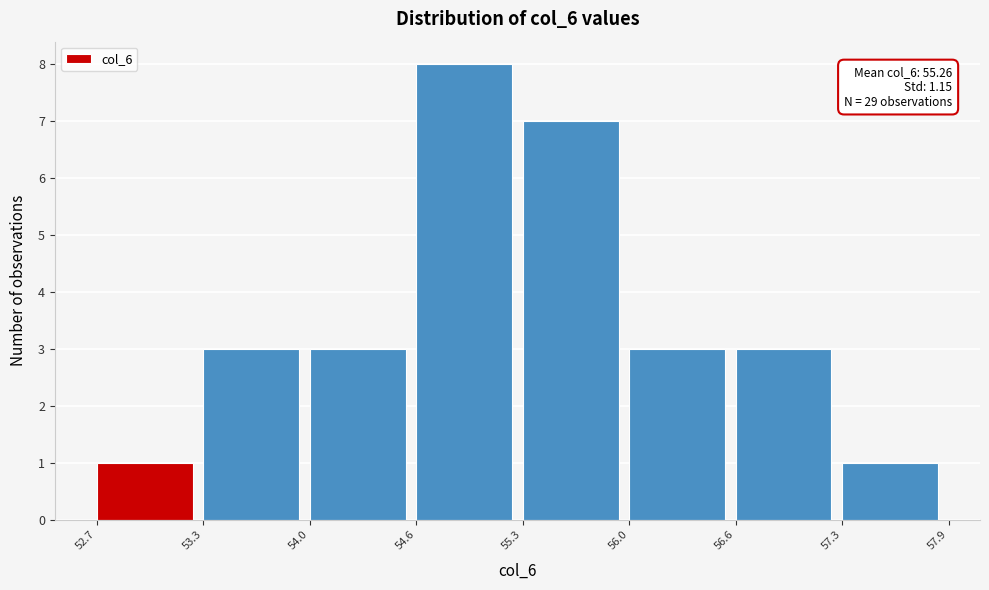

Which range on the x-axis has the tallest bar?

54.6 to 55.3